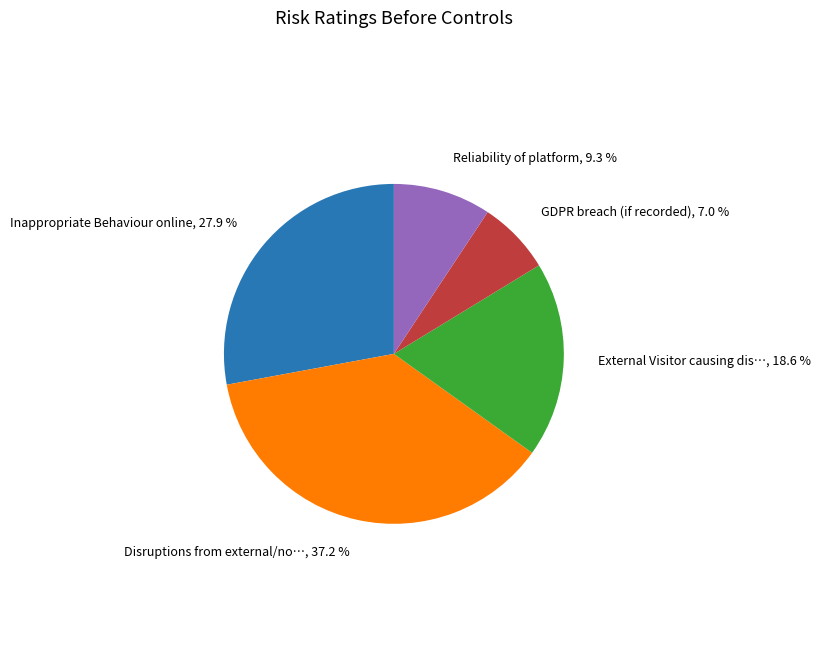

Is there a majority slice in this chart?

No